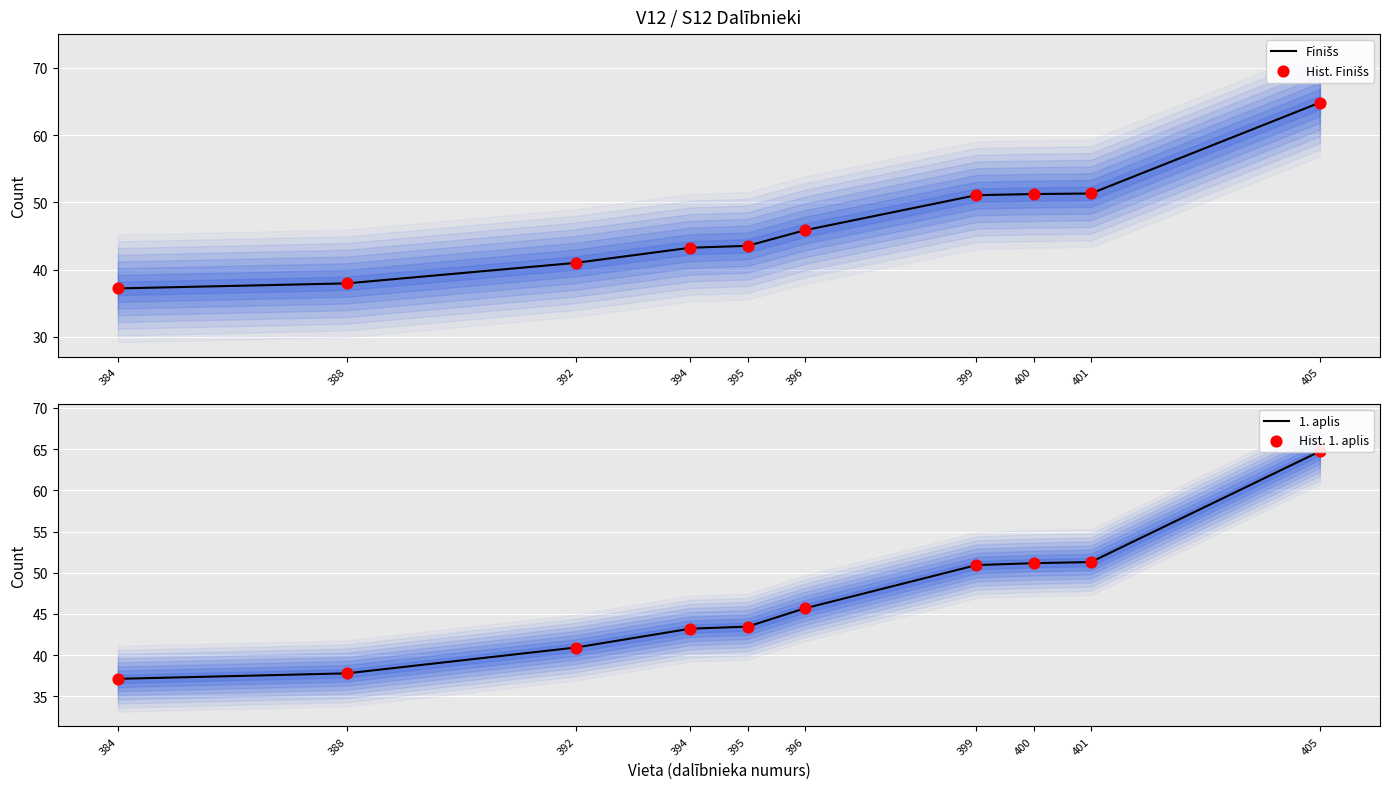

Is the value of 1. aplis at 401 greater than the value of Hist. 1. aplis at 384?

Yes